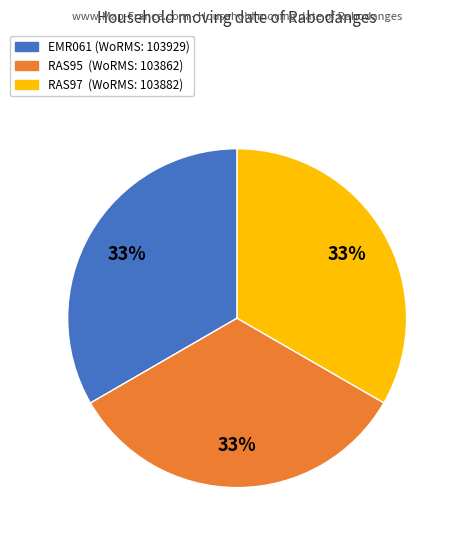

To the nearest percent, what is the combined percentage of RAS97 and RAS95?

67%